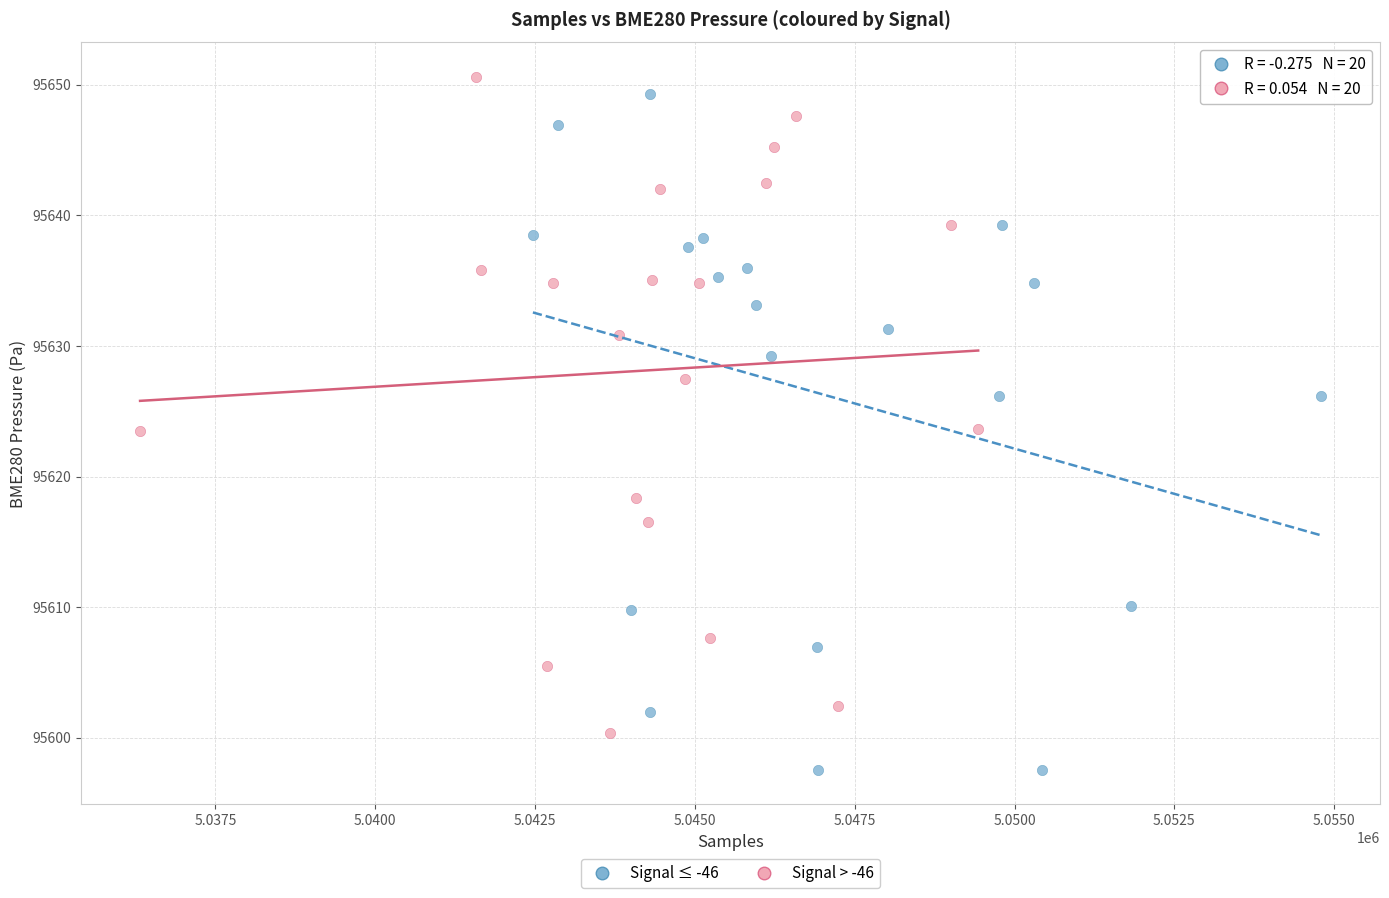

Which series contains the lowest Y value?

Signal ≤ -46